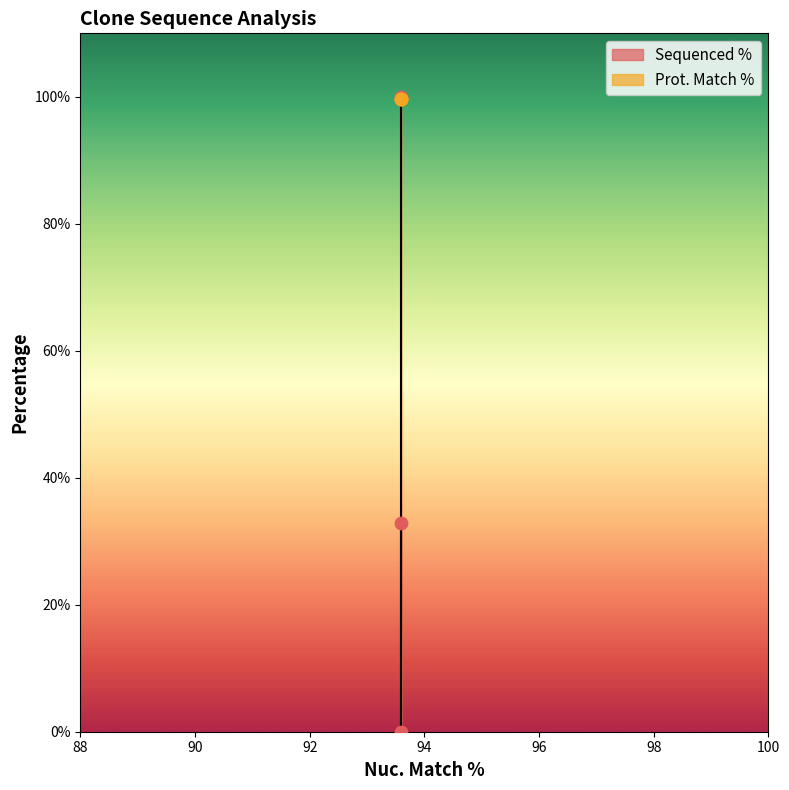

What is the change in value from 93.6 to 93.6?

-100.0